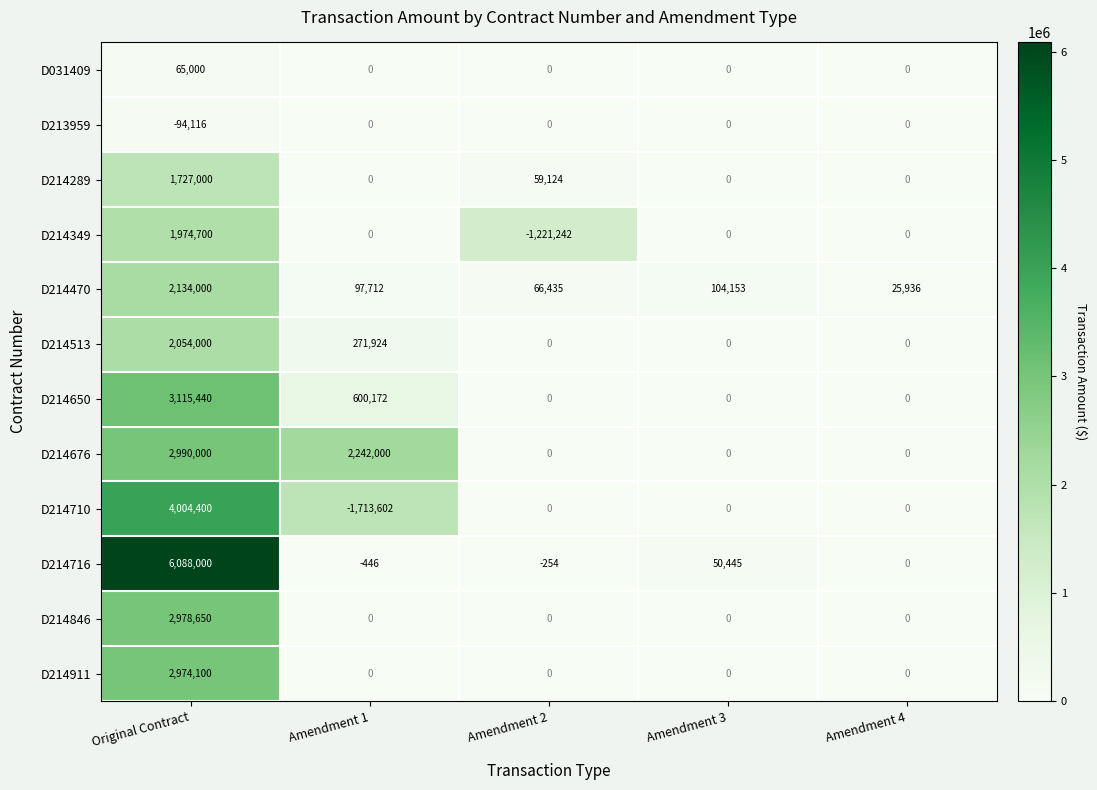

How many data points in D214513 are above 0?

2